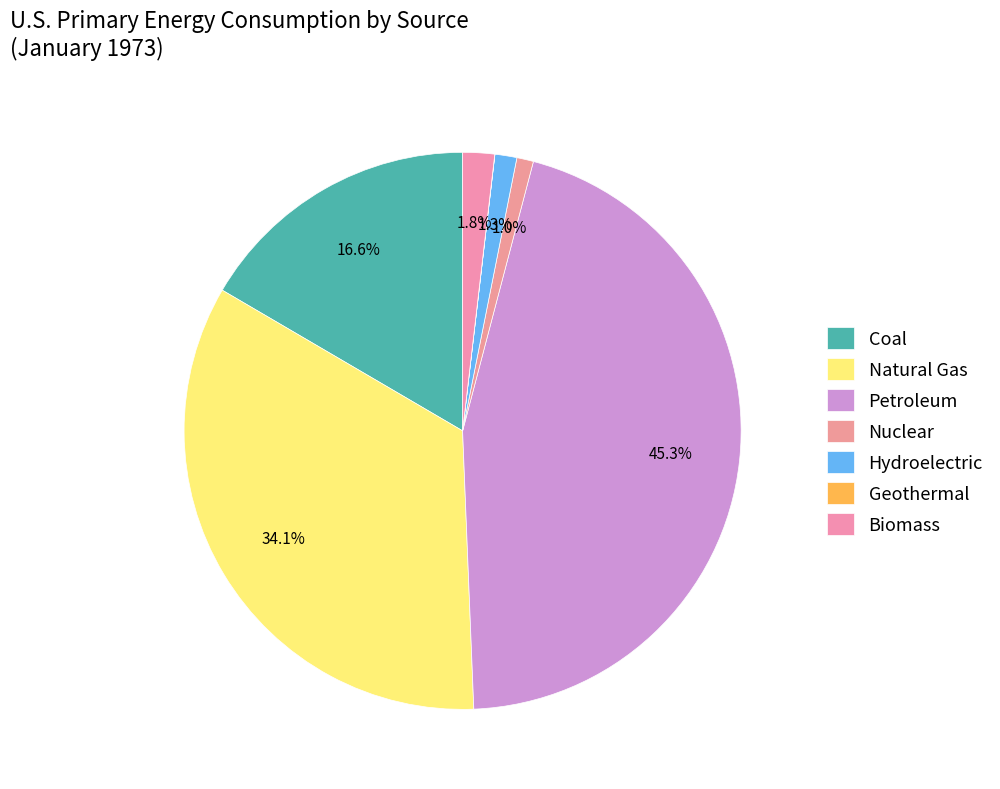

Which category has the biggest portion of the pie?

Petroleum